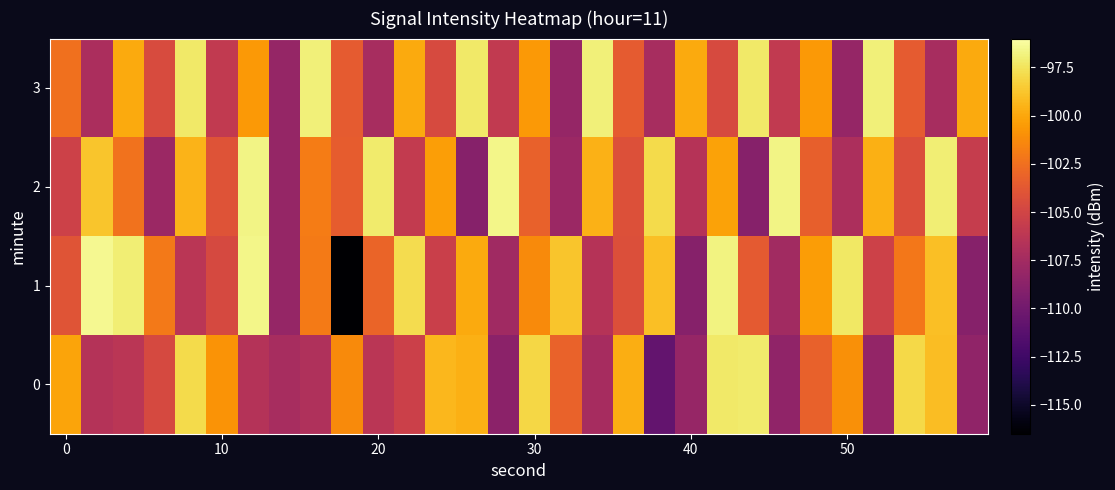

Reading left to right, what are all the values shown in this chart?

0: -100.1	-106.6	-106.3	-104.7	-97.9	-100.9	-106.6	-107.3	-106.8	-101.3	-106.3	-105.3	-99.3	-99.6	-108.7	-98.1	-103.2	-107.4	-99.7	-110.7	-108.1	-97.2	-97.2	-108.5	-103.2	-101.0	-108.3	-97.9	-99.1	-108.4
1: -104.0	-96.4	-97.0	-102.1	-106.3	-104.7	-96.6	-108.2	-102.0	-116.4	-103.1	-97.8	-105.4	-99.9	-107.7	-101.2	-98.8	-106.5	-104.3	-99.0	-108.9	-96.8	-103.7	-107.6	-100.5	-97.3	-105.2	-102.1	-99.0	-108.9
2: -105.2	-98.8	-102.3	-107.9	-99.5	-104.0	-96.7	-108.2	-101.9	-103.5	-97.1	-105.8	-100.3	-108.9	-96.6	-103.2	-107.9	-99.6	-104.2	-97.9	-106.6	-100.2	-108.9	-96.7	-103.3	-107.0	-99.7	-104.3	-97.0	-105.7
3: -102.5	-107.1	-99.9	-104.6	-97.2	-105.9	-100.6	-108.2	-96.9	-103.6	-107.2	-99.9	-104.6	-97.2	-105.9	-100.6	-108.2	-96.9	-103.6	-107.2	-99.9	-104.6	-97.2	-105.9	-100.6	-108.2	-96.9	-103.6	-107.2	-99.9